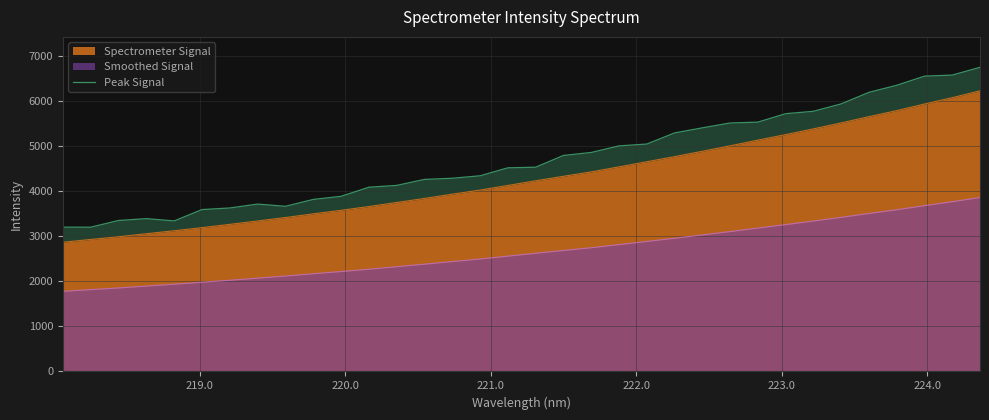

True or false: Spectrometer Signal and Smoothed Signal cross at least once.

False